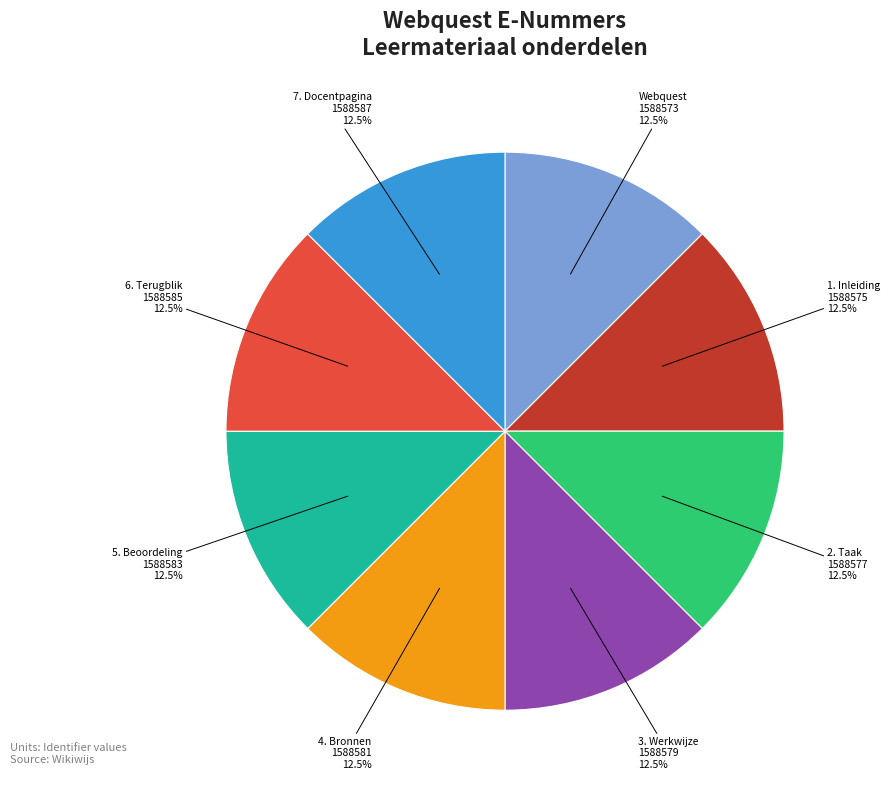

Does 6. Terugblik account for over 50% of the chart?

No